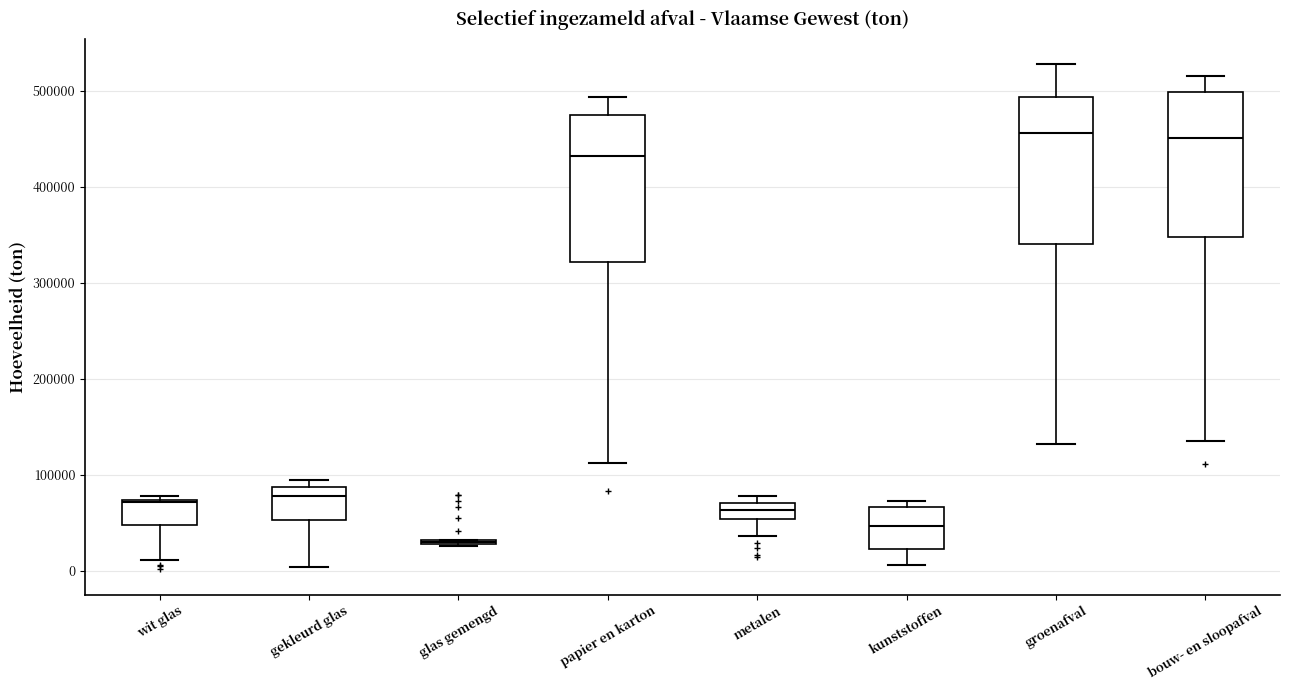

Reading left to right, read every box against the y-axis: the position of its median line, the range the box covers, and the ends of its whiskers. The values are not printed on the chart, so give them approximately, as read against the axis.

wit glas: median 70000, box 50000 to 70000, whiskers 10000 to 80000
gekleurd glas: median 80000, box 50000 to 90000, whiskers 0 to 90000 (just above the box's upper edge)
glas gemengd: box collapsed to a line at 30000, whiskers 30000 to 30000
papier en karton: median 430000, box 320000 to 470000, whiskers 110000 to 490000
metalen: median 60000, box 50000 to 70000, whiskers 40000 to 80000
kunststoffen: median 50000, box 20000 to 70000, whiskers 10000 to 70000 (just above the box's upper edge)
groenafval: median 460000, box 340000 to 490000, whiskers 130000 to 530000
bouw- en sloopafval: median 450000, box 350000 to 500000, whiskers 140000 to 510000